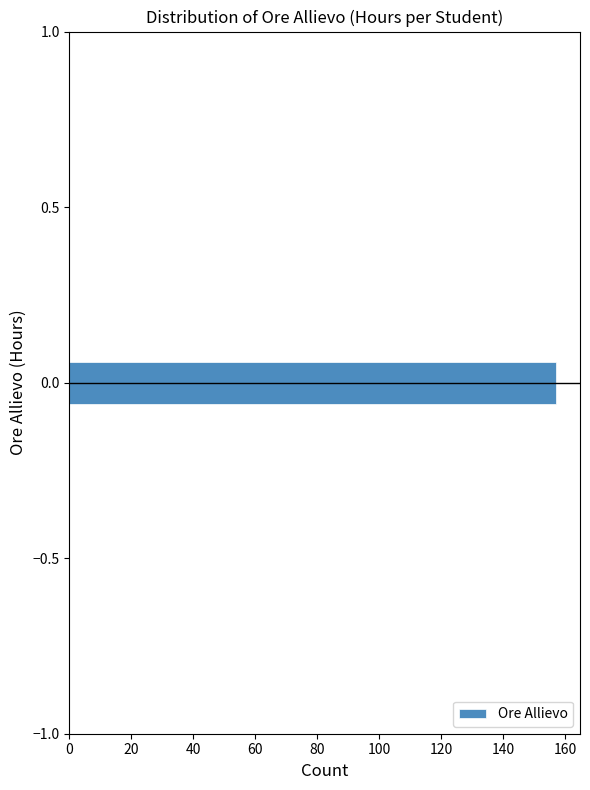

Around what value on the y-axis is the longest bar? Give the approximate position of its centre, as read against the axis.

0.00